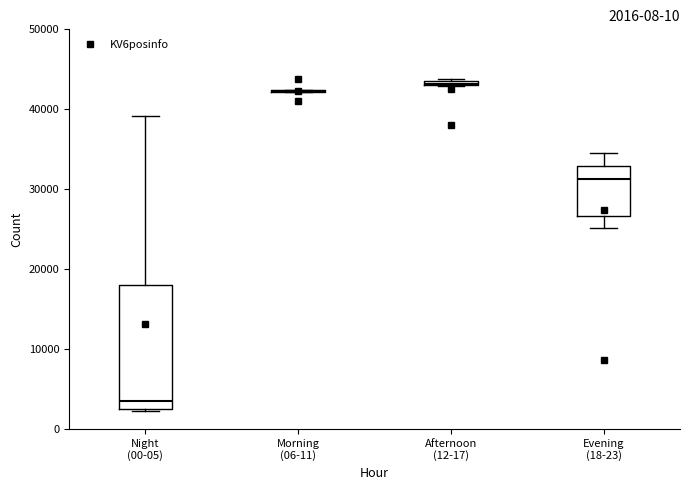

Comparing the boxes themselves (not the whiskers), which one is the tallest?

Night (00-05)